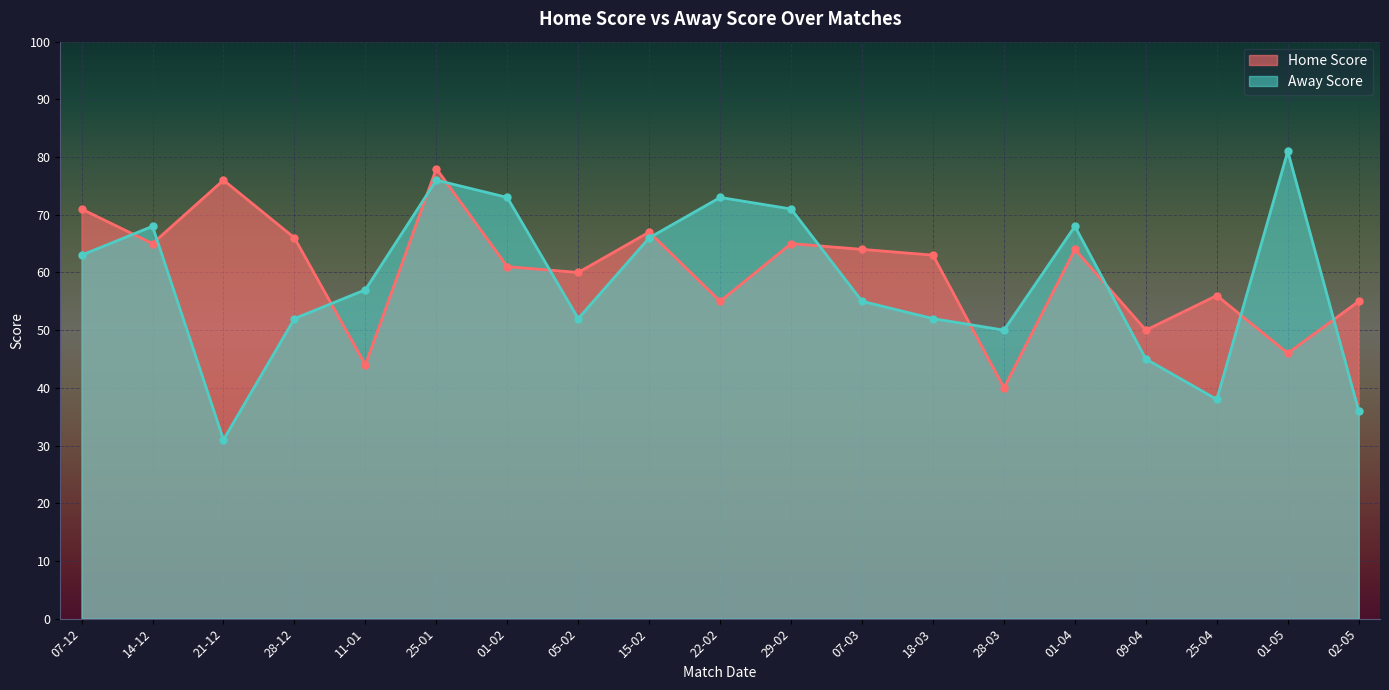

Reading left to right, extract all data points from this chart.

Home Score: 07-12=71	14-12=65	21-12=76	28-12=66	11-01=44	25-01=78	01-02=61	05-02=60	15-02=67	22-02=55	29-02=65	07-03=64	18-03=63	28-03=40	01-04=64	09-04=50	25-04=56	01-05=46	02-05=55
Away Score: 07-12=63	14-12=68	21-12=31	28-12=52	11-01=57	25-01=76	01-02=73	05-02=52	15-02=66	22-02=73	29-02=71	07-03=55	18-03=52	28-03=50	01-04=68	09-04=45	25-04=38	01-05=81	02-05=36